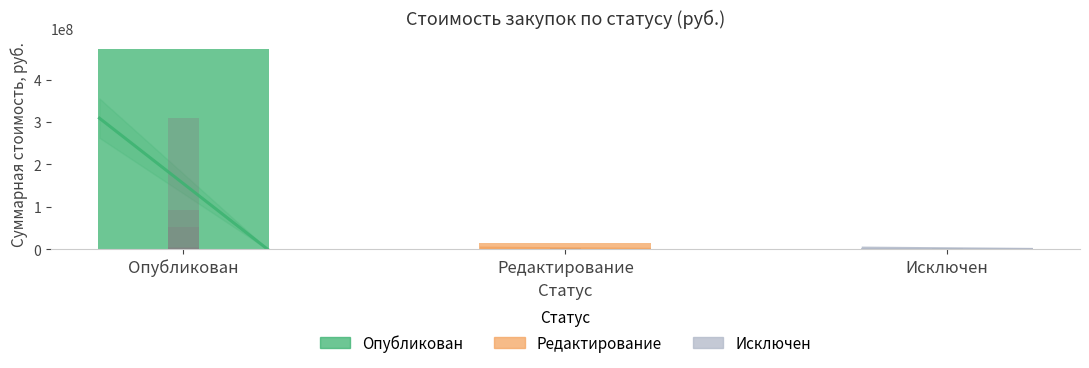

What is the label of the 2nd bar from the left?

Редактирование